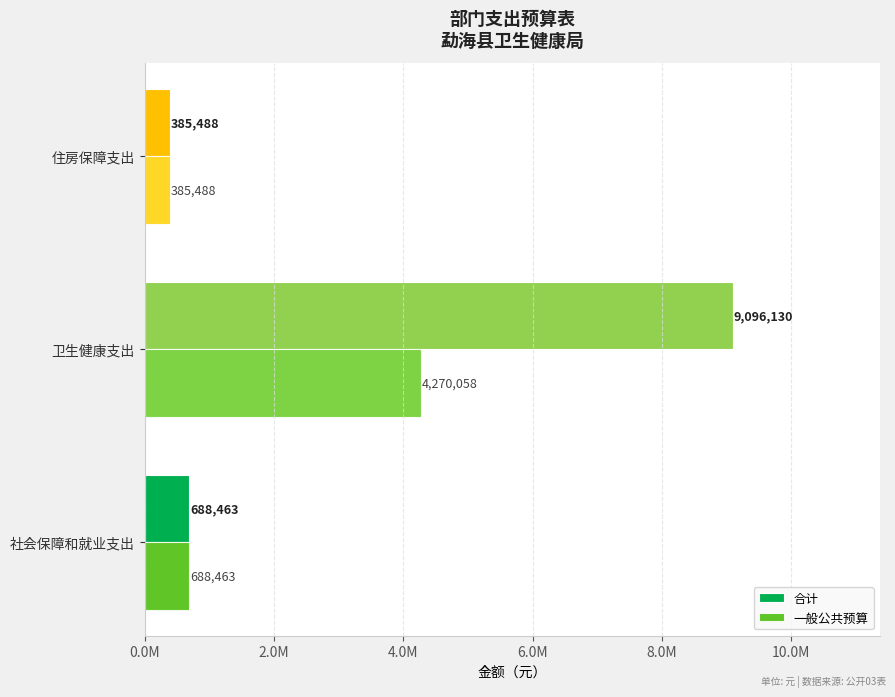

What are all the series names shown in the legend?

合计, 一般公共预算